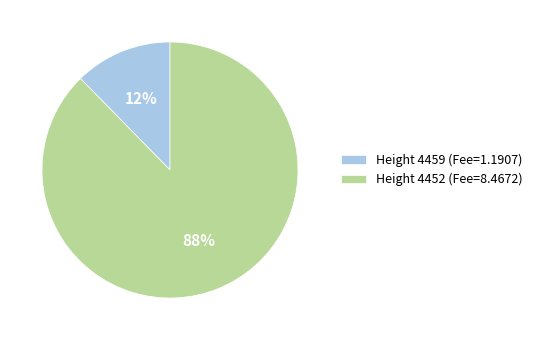

Is Height 4452 (Fee=8.4672) the majority of the pie?

Yes